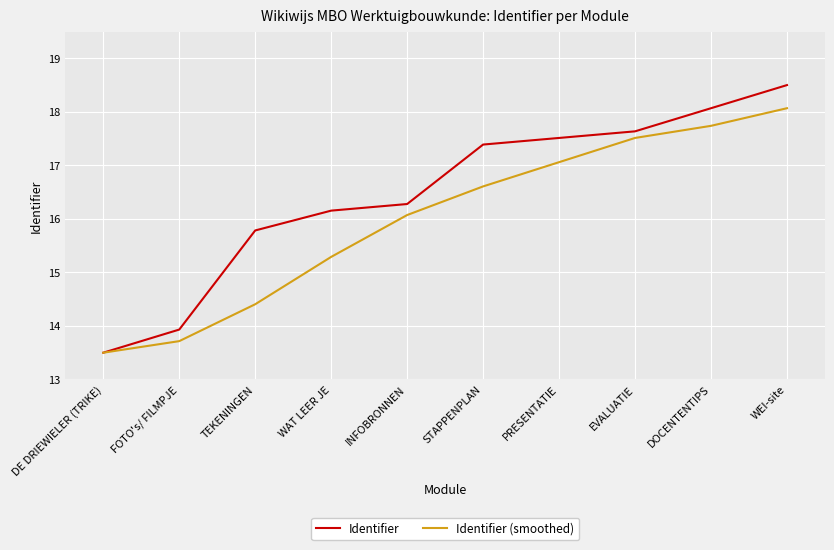

What is the sum of the Identifier values at DOCENTENTIPS and WEI-site?

36.6